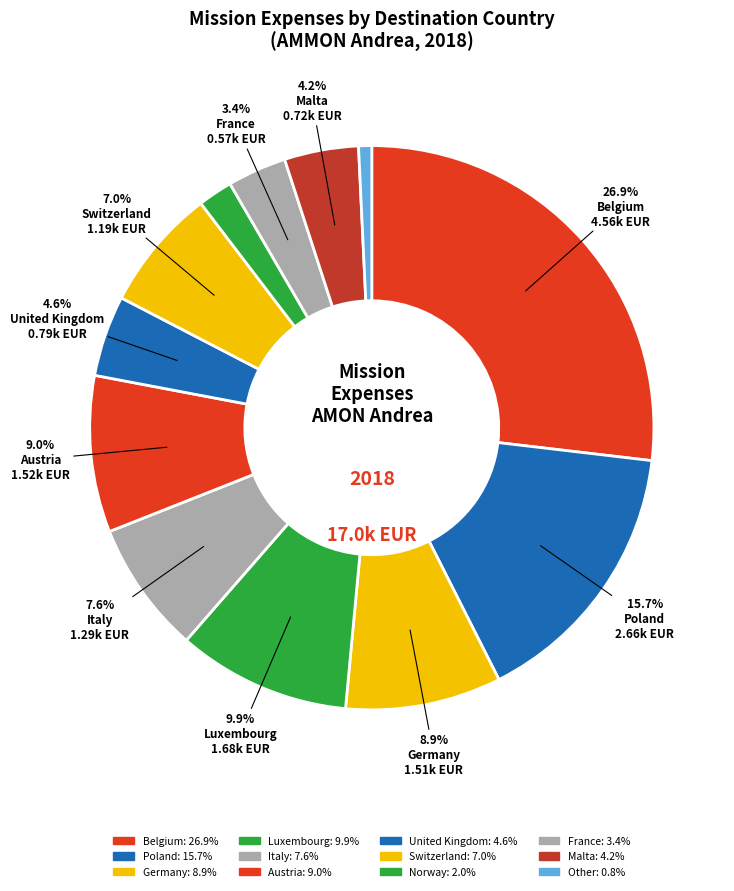

How many slices are in this pie chart?

12